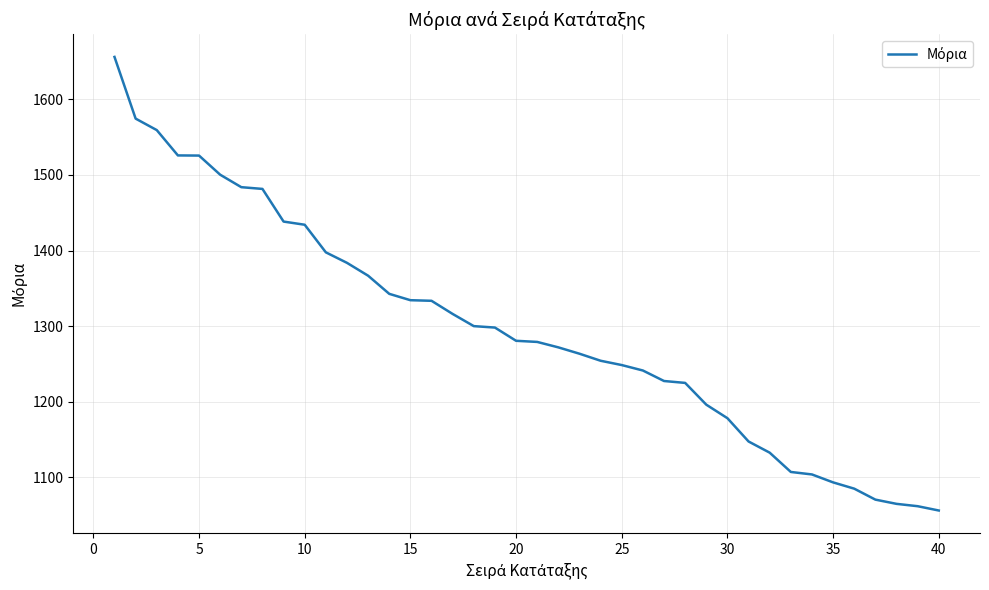

What is the average value?

1296.0